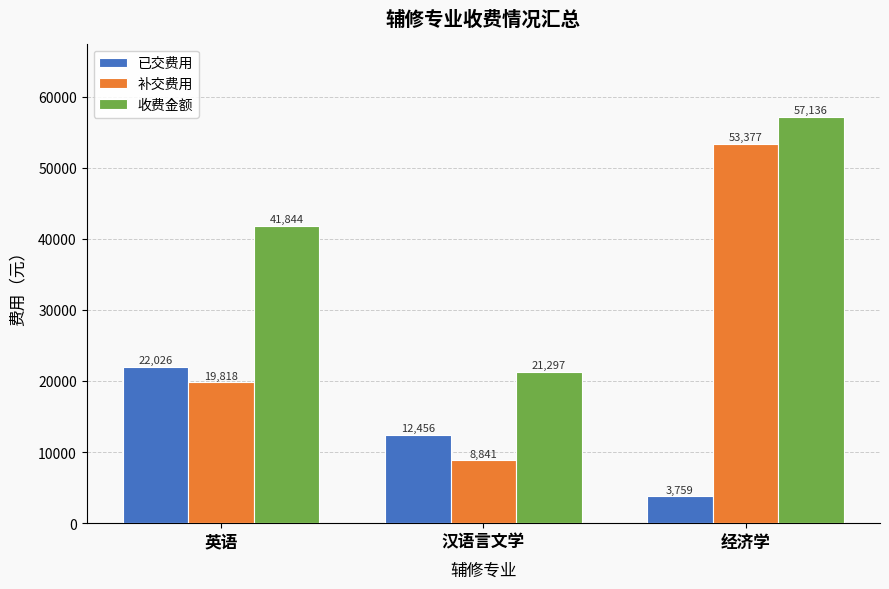

What is the difference between the maximum and second lowest values in the 收费金额 series?

15292